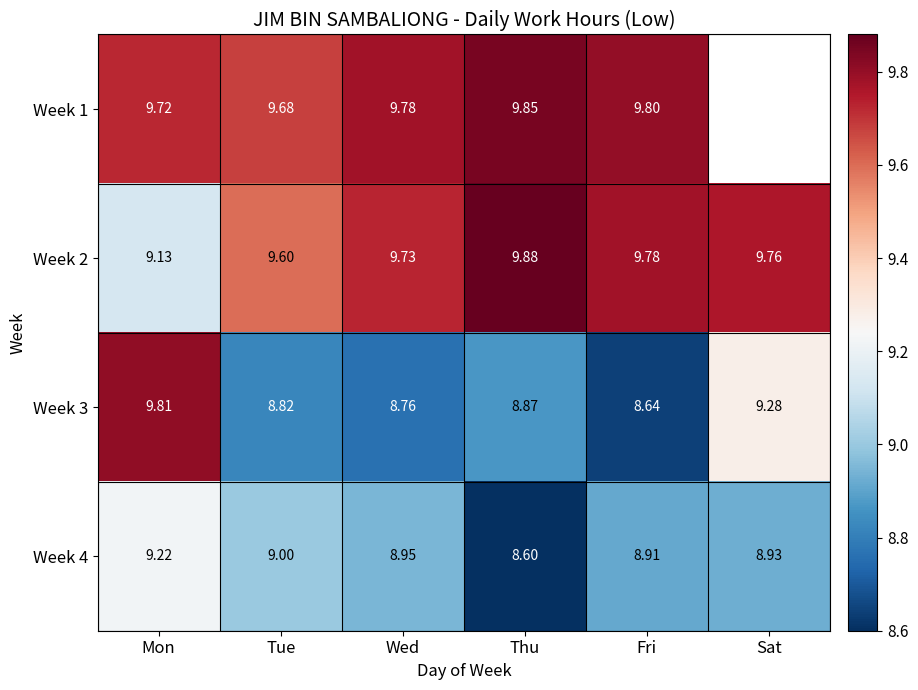

At which label is Week 3 closest to 9?

Thu